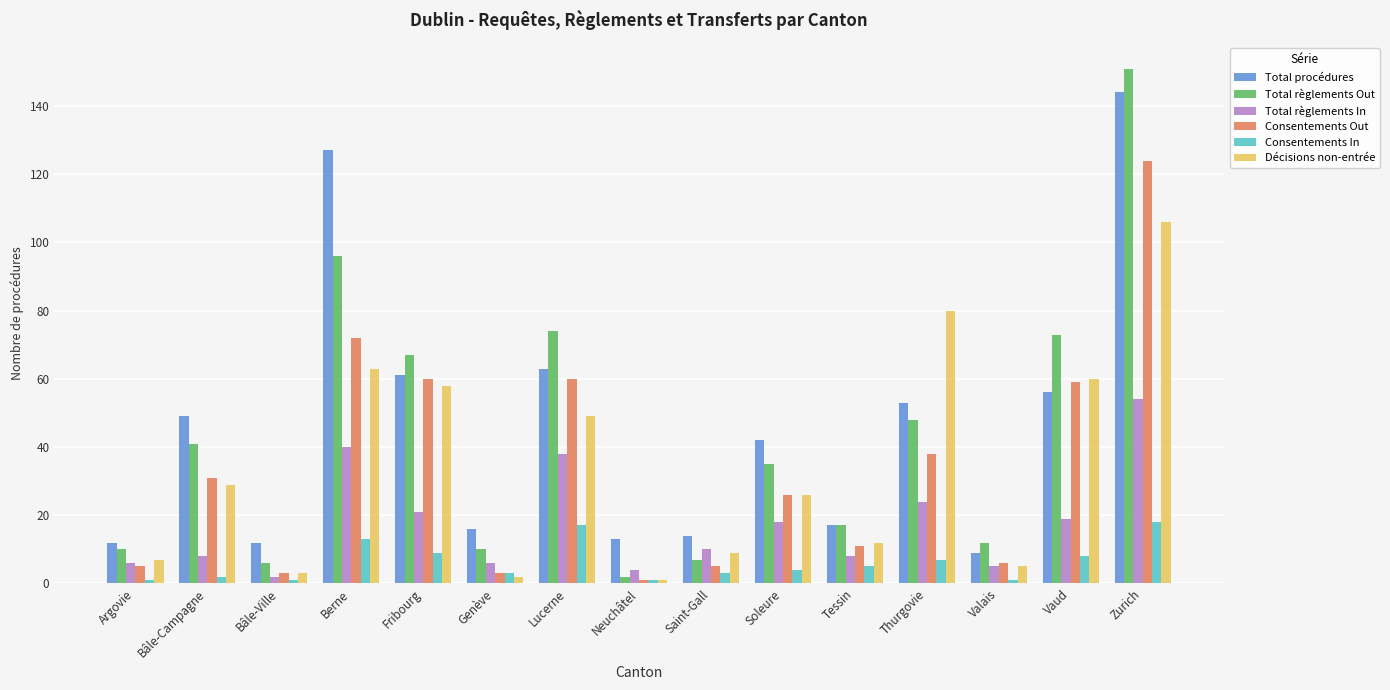

What is the highest value of the Total règlements In series?

54